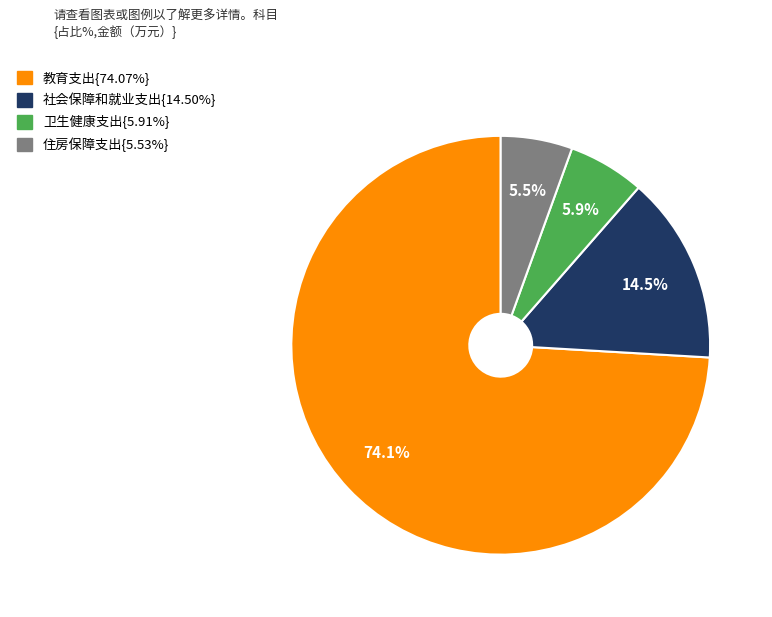

Is there a majority slice in this chart?

Yes